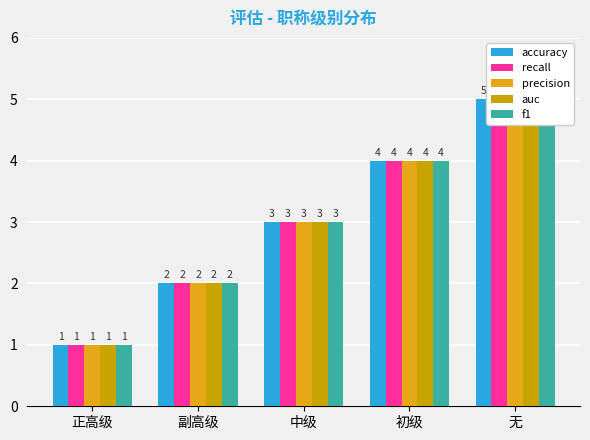

Rank the series by their maximum value, from lowest to highest.

accuracy, recall, precision, auc, f1